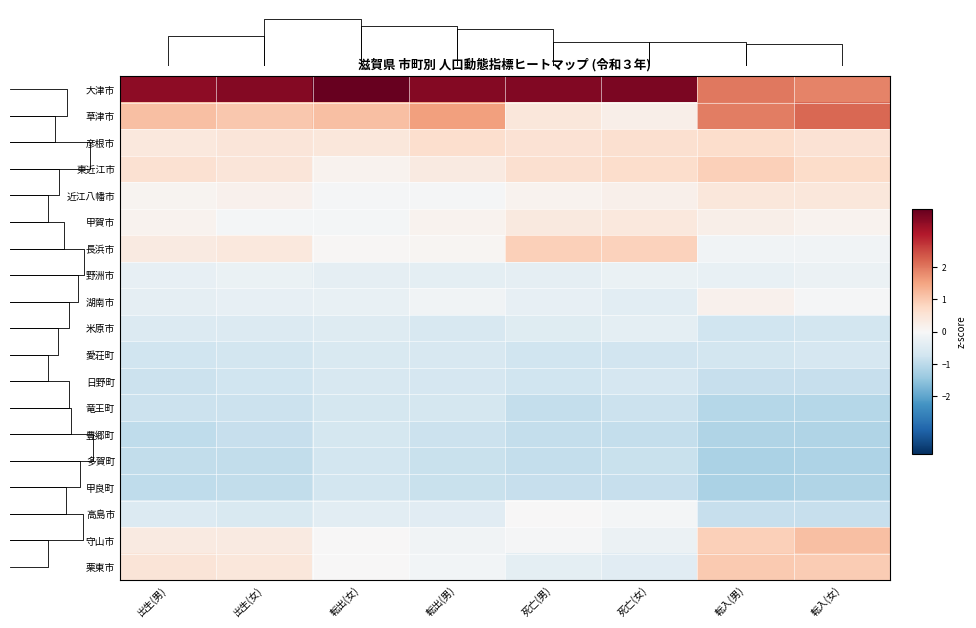

How many series are shown in this chart?

19